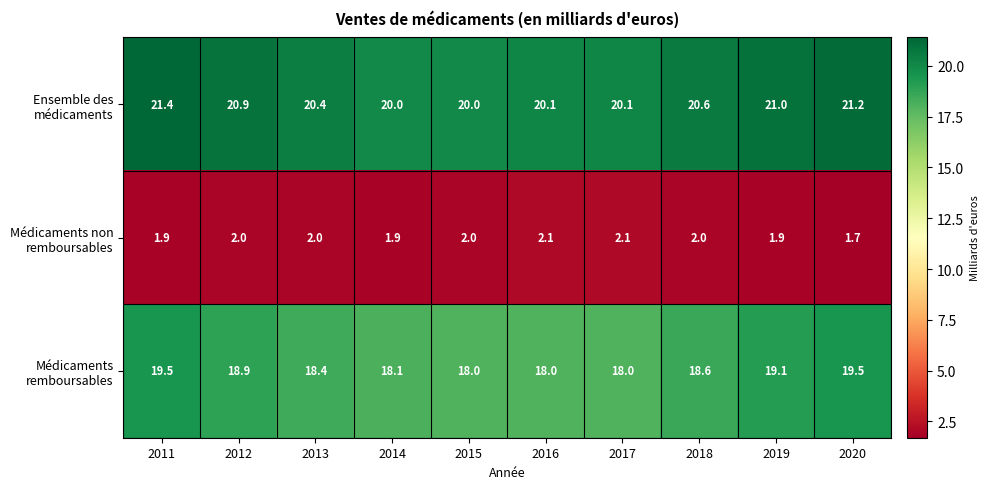

What is the difference between the highest and lowest values at 2015?

18.0